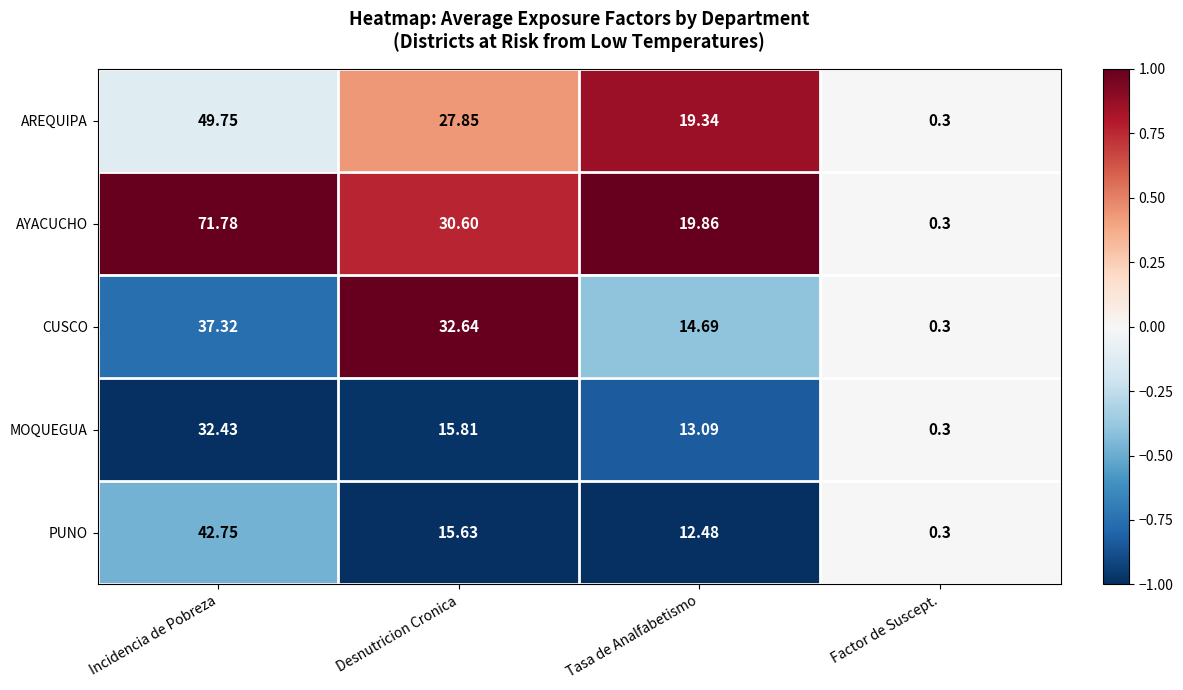

Which series changed the most between Desnutricion Cronica and Tasa de Analfabetismo?

CUSCO